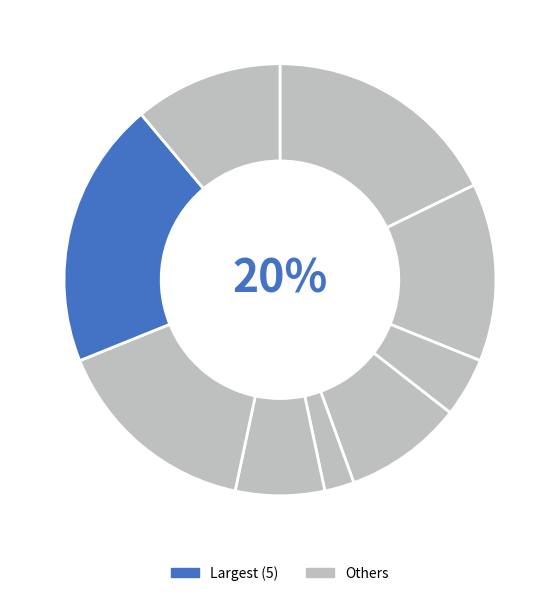

Combined, do 5 and 8 account for over 50%?

No